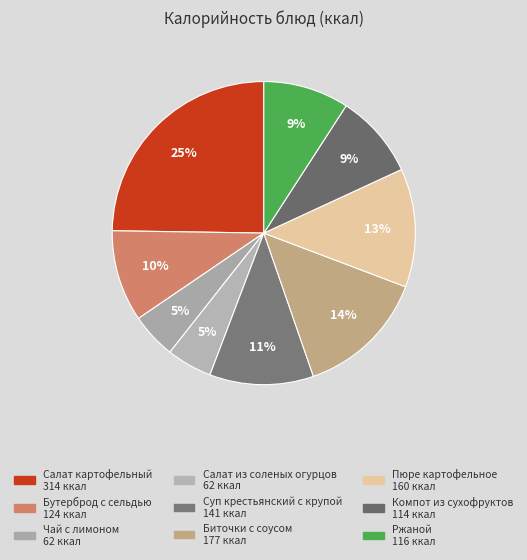

Between Салат картофельный and Компот из сухофруктов, which is larger?

Салат картофельный